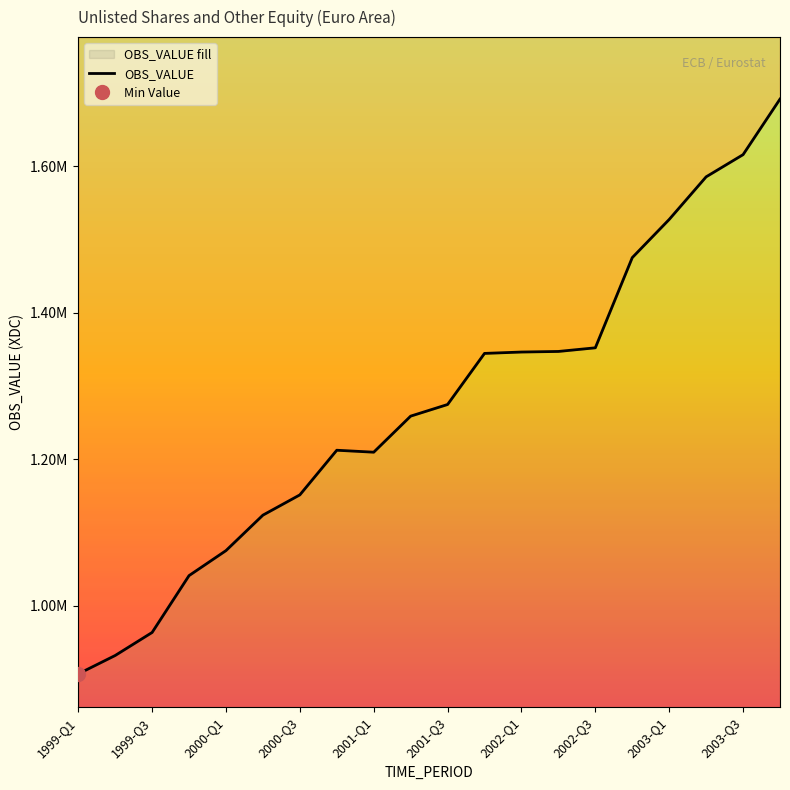

True or false: the data has more than 2 interior local peaks.

False